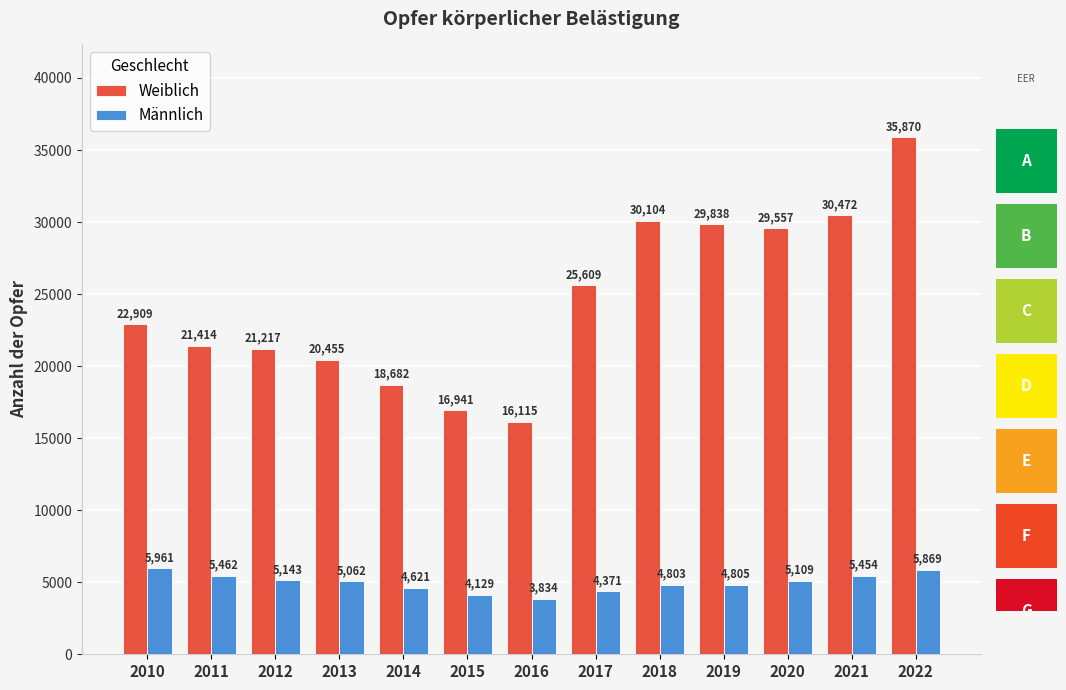

The Männlich series shows 1307 at 2016. True or false?

False